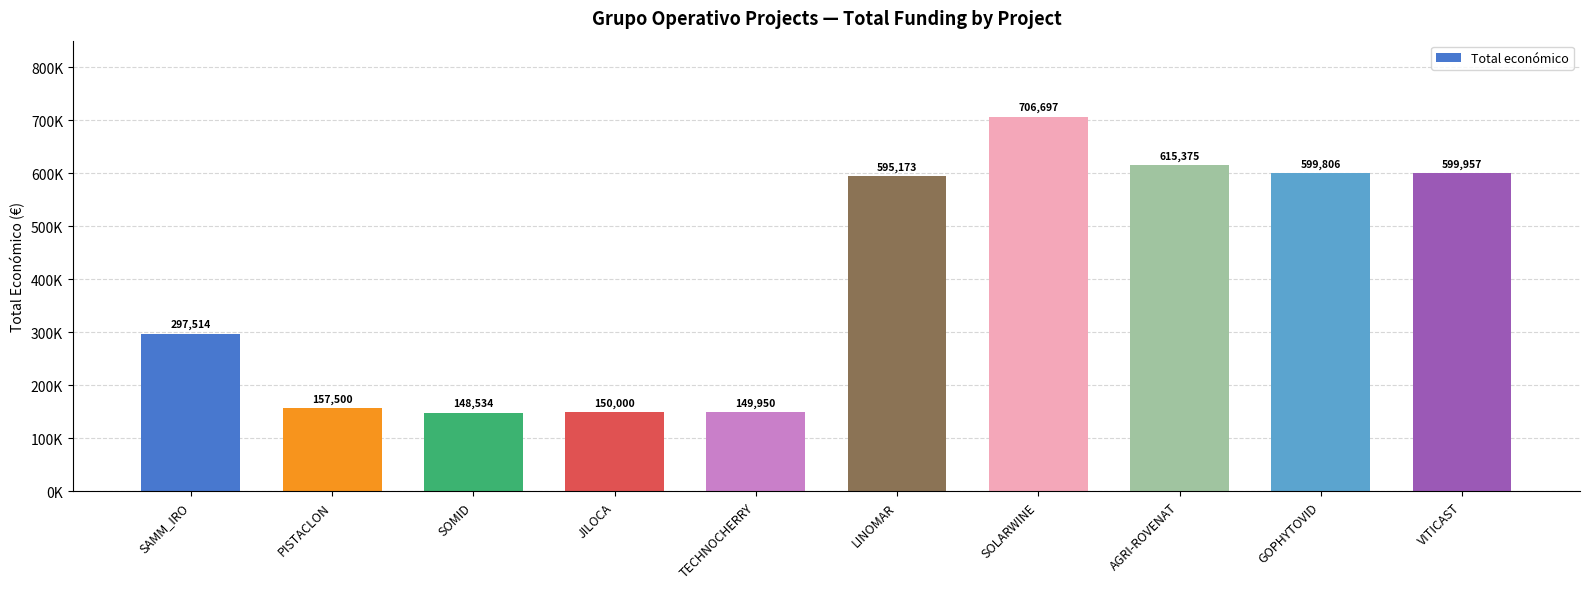

Are the bars horizontal?

No